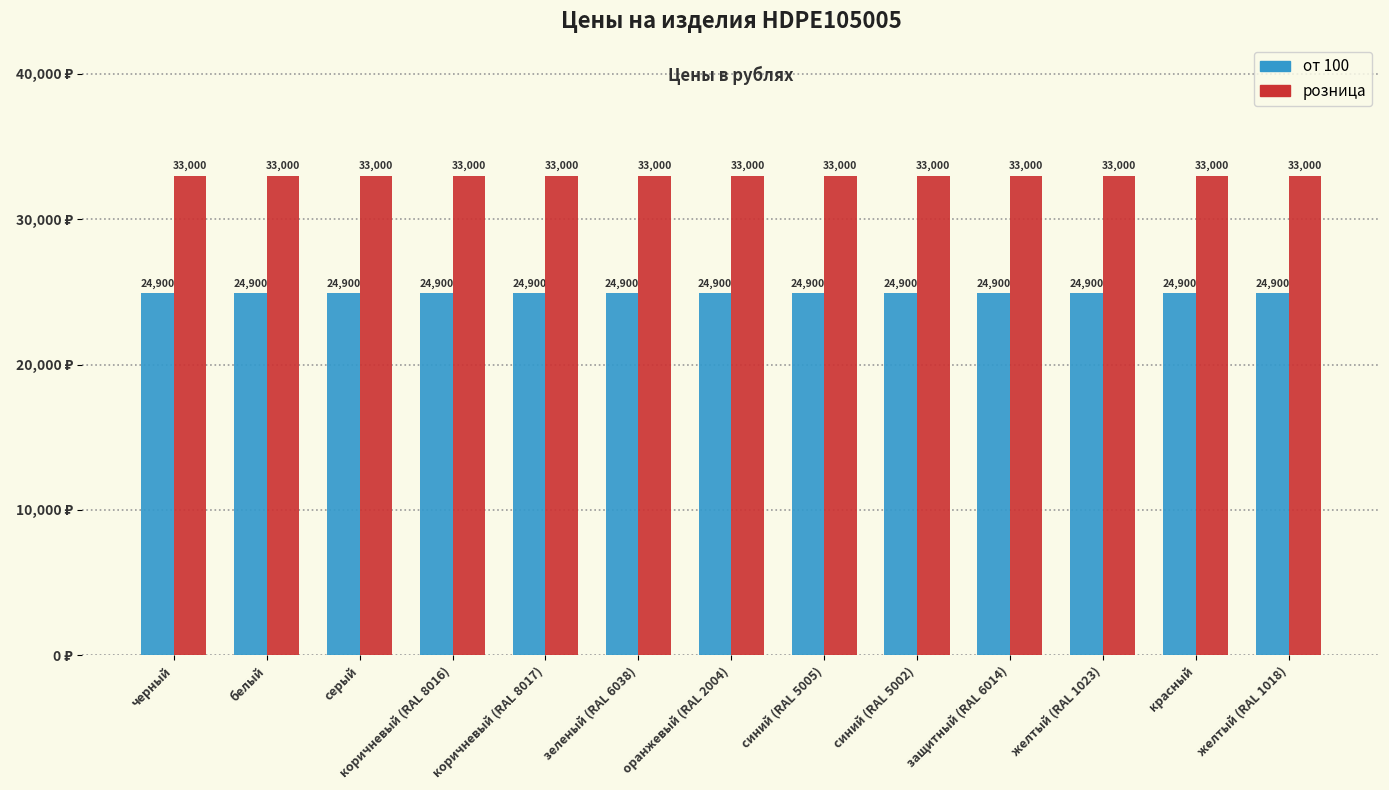

At синий (RAL 5002), list the series in order from largest to smallest.

розница, от 100